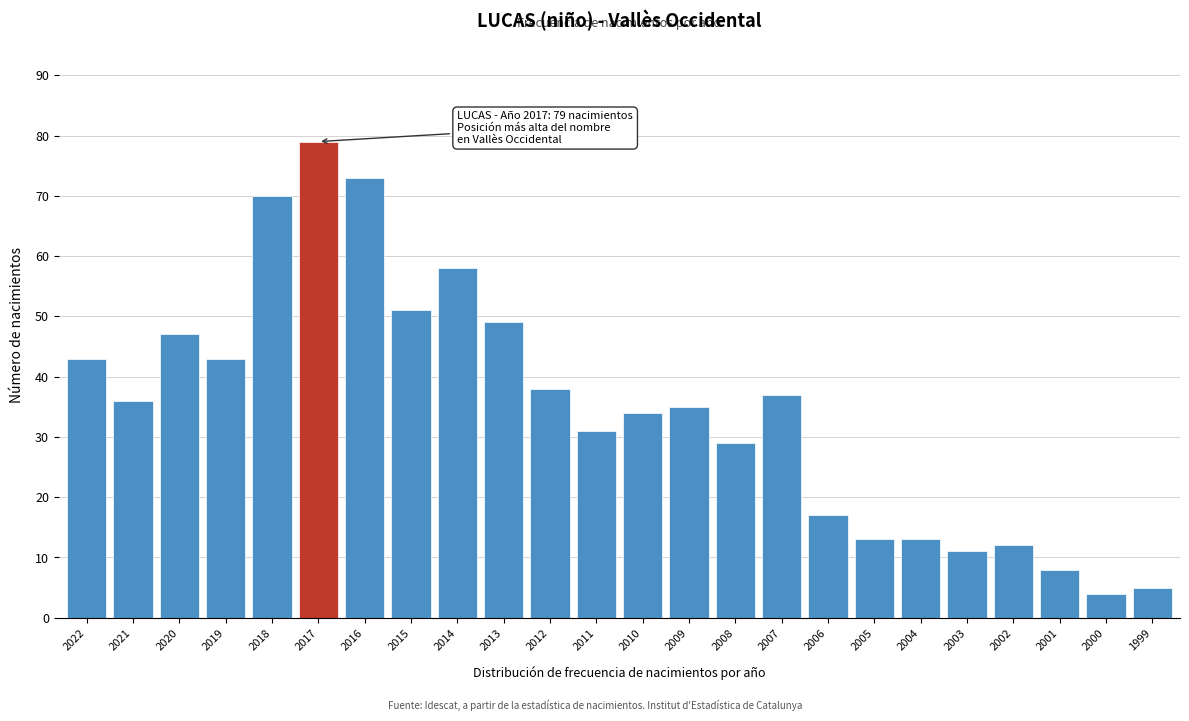

Reading left to right, extract all data points from this chart.

2022=43	2021=36	2020=47	2019=43	2018=70	2017=79	2016=73	2015=51	2014=58	2013=49	2012=38	2011=31	2010=34	2009=35	2008=29	2007=37	2006=17	2005=13	2004=13	2003=11	2002=12	2001=8	2000=4	1999=5